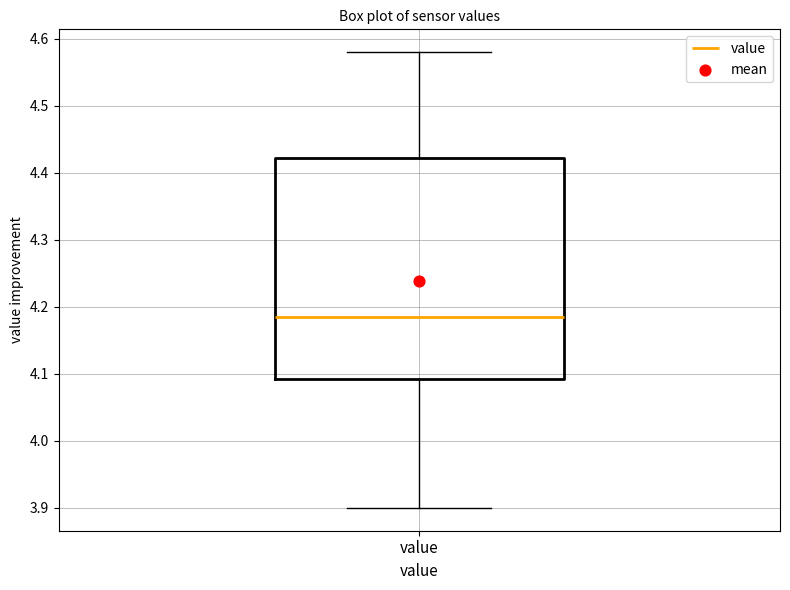

Read this box plot against the y-axis: the position of the median line, the range covered by the box, and the ends of both whiskers. The values are not printed on the chart, so give them approximately, as read against the axis.

median 4.19, box 4.09 to 4.42, whiskers 3.90 to 4.58